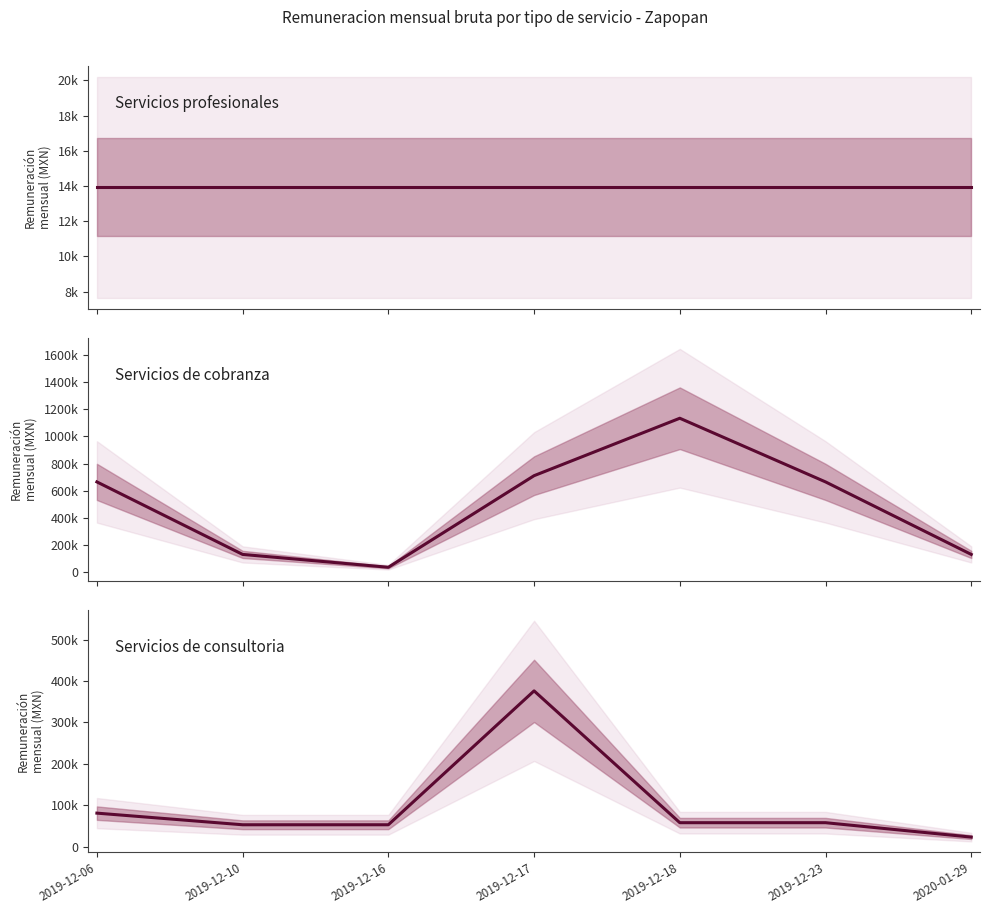

True or false: Servicios de cobranza and Servicios profesionales cross at least once.

False